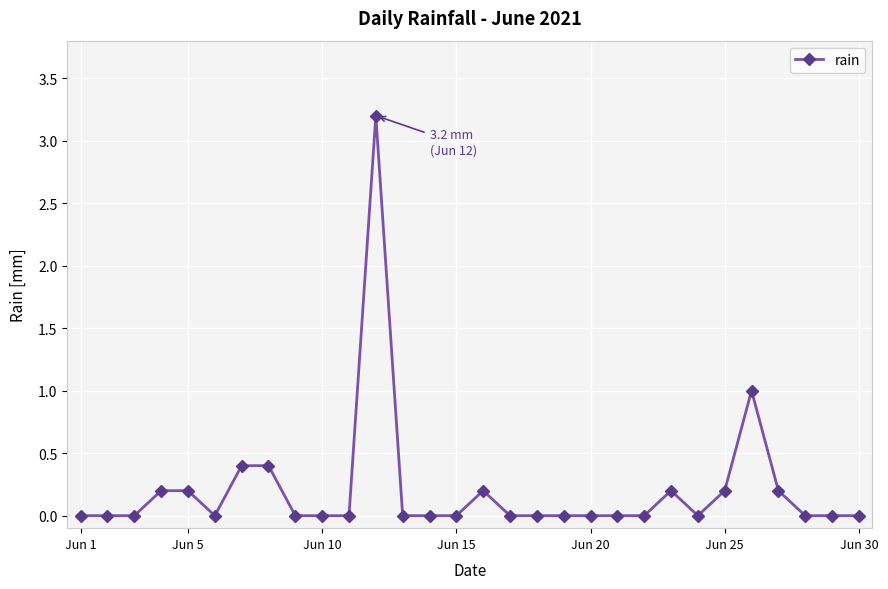

What is the value of the 26th point from the left?

1.0